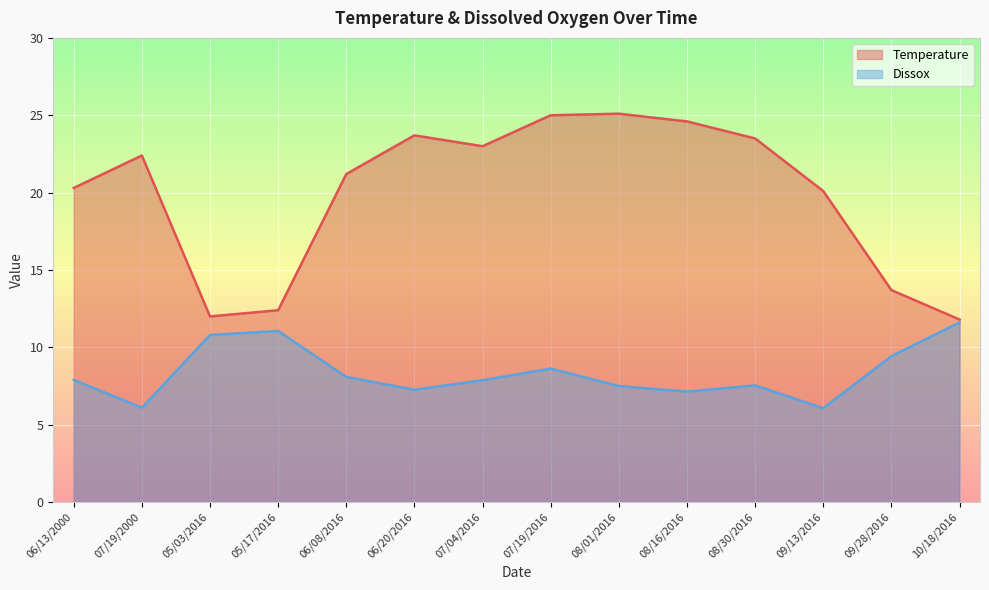

Reading right to left, extract all data points from this chart.

Temperature: 10/18/2016=11.8	09/28/2016=13.7	09/13/2016=20.1	08/30/2016=23.5	08/16/2016=24.6	08/01/2016=25.1	07/19/2016=25.0	07/04/2016=23.0	06/20/2016=23.7	06/08/2016=21.2	05/17/2016=12.4	05/03/2016=12.0	07/19/2000=22.4	06/13/2000=20.3
Dissox: 10/18/2016=11.6	09/28/2016=9.4	09/13/2016=6.1	08/30/2016=7.5	08/16/2016=7.1	08/01/2016=7.5	07/19/2016=8.6	07/04/2016=7.9	06/20/2016=7.3	06/08/2016=8.1	05/17/2016=11.1	05/03/2016=10.8	07/19/2000=6.1	06/13/2000=7.9